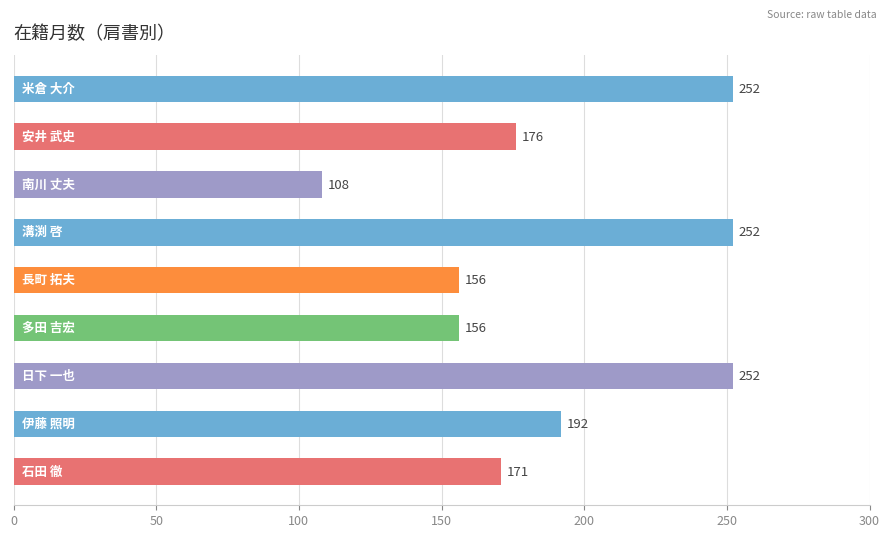

Count the number of categories in the chart.

9